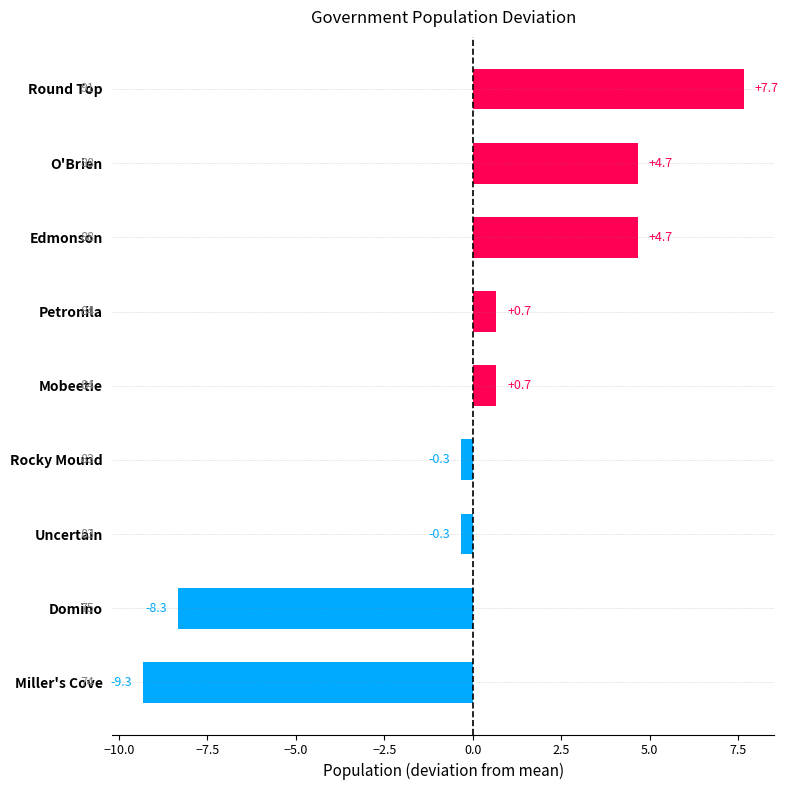

Reading bottom to top, list all the values displayed in this chart.

-9.3	-8.3	-0.3	-0.3	0.7	0.7	4.7	4.7	7.7